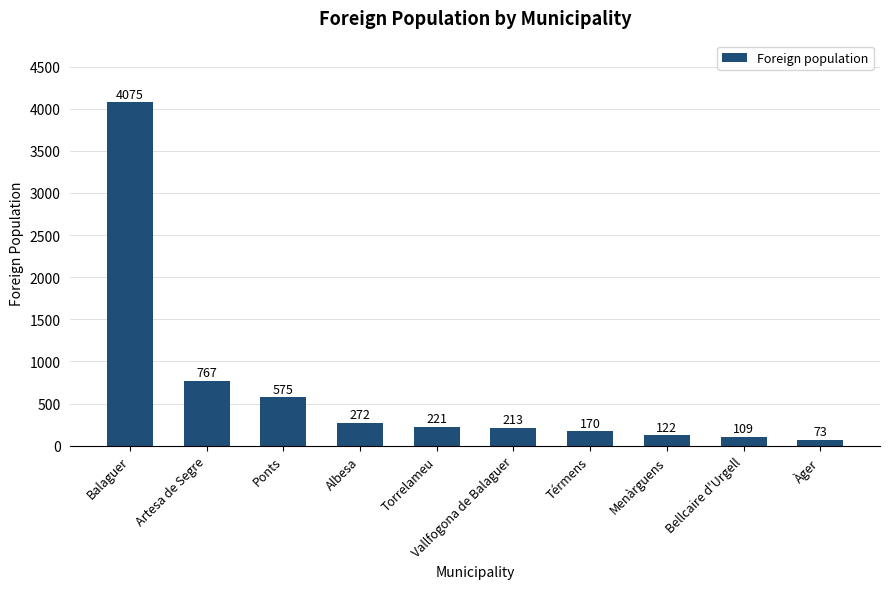

Reading left to right, transcribe all the data shown in this chart.

Balaguer=4075	Artesa de Segre=767	Ponts=575	Albesa=272	Torrelameu=221	Vallfogona de Balaguer=213	Térmens=170	Menàrguens=122	Bellcaire d'Urgell=109	Àger=73